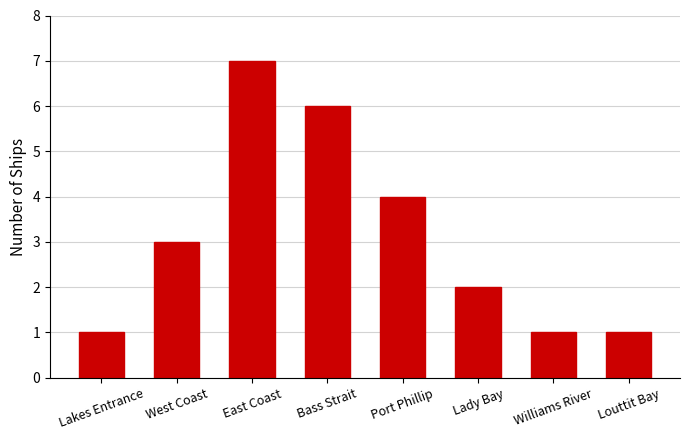

Reading right to left, what are all the values shown in this chart?

1	1	2	4	6	7	3	1